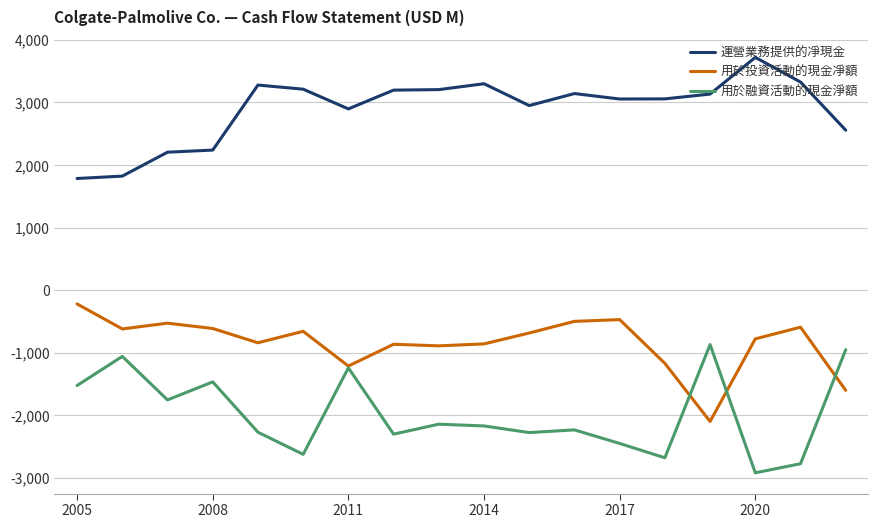

True or false: 運營業務提供的凈現金 and 用於投資活動的現金凈額 cross at least once.

False